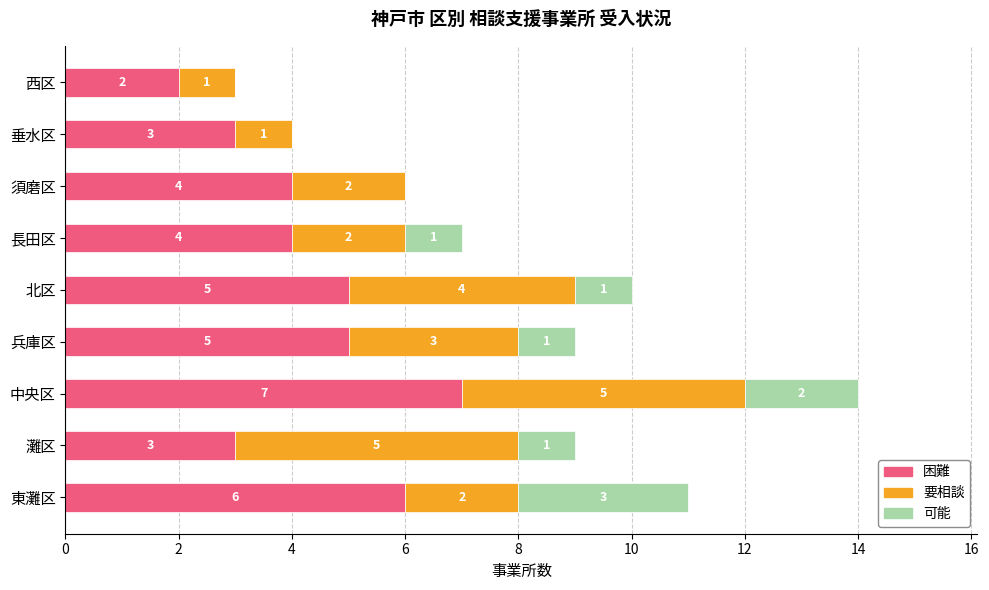

What is the sum of the 困難 values at 灘区 and 東灘区?

9